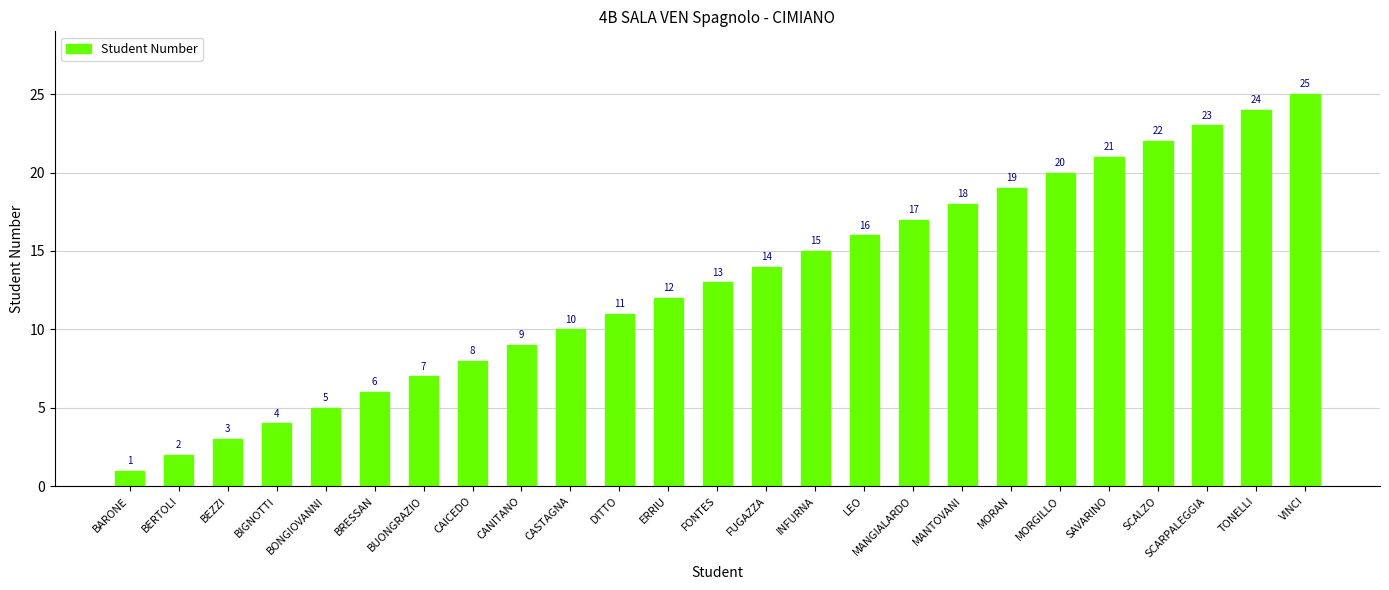

List the labels in order of value, smallest first.

BARONE, BERTOLI, BEZZI, BIGNOTTI, BONGIOVANNI, BRESSAN, BUONGRAZIO, CAICEDO, CANITANO, CASTAGNA, DITTO, ERRIU, FONTES, FUGAZZA, INFURNA, LEO, MANGIALARDO, MANTOVANI, MORAN, MORGILLO, SAVARINO, SCALZO, SCARPALEGGIA, TONELLI, VINCI